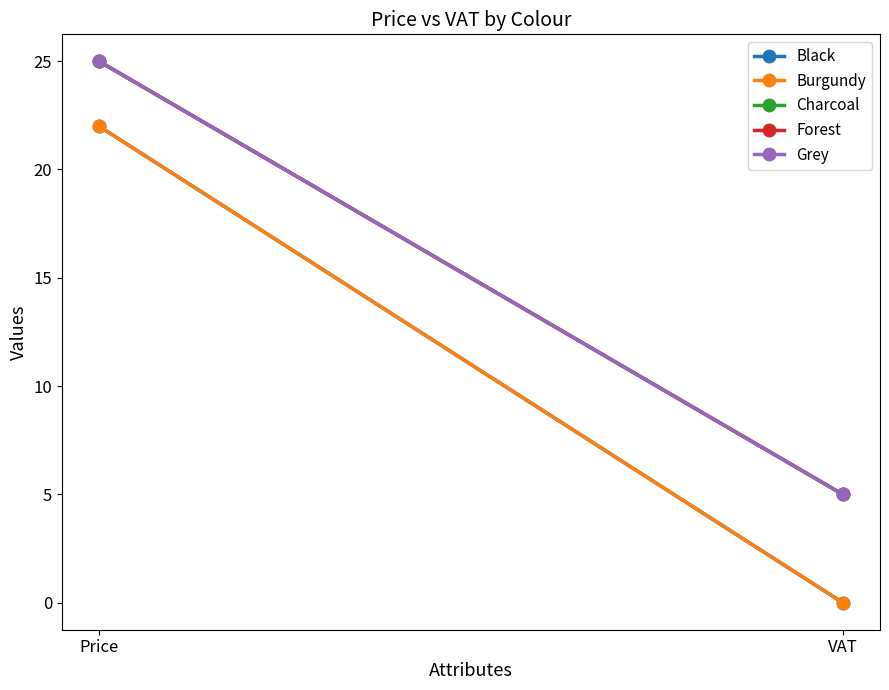

Which has a higher value, VAT or Price?

Price